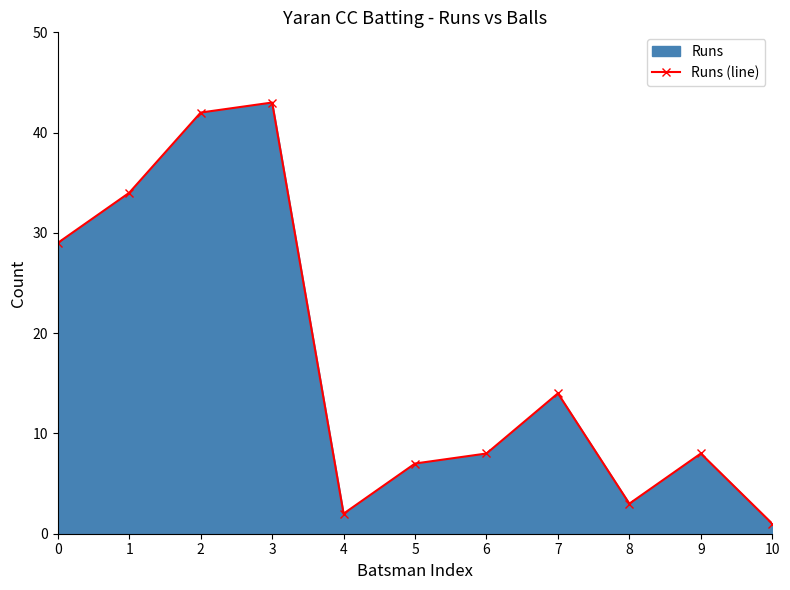

Reading right to left, transcribe all the data shown in this chart.

10=1	9=8	8=3	7=14	6=8	5=7	4=2	3=43	2=42	1=34	0=29